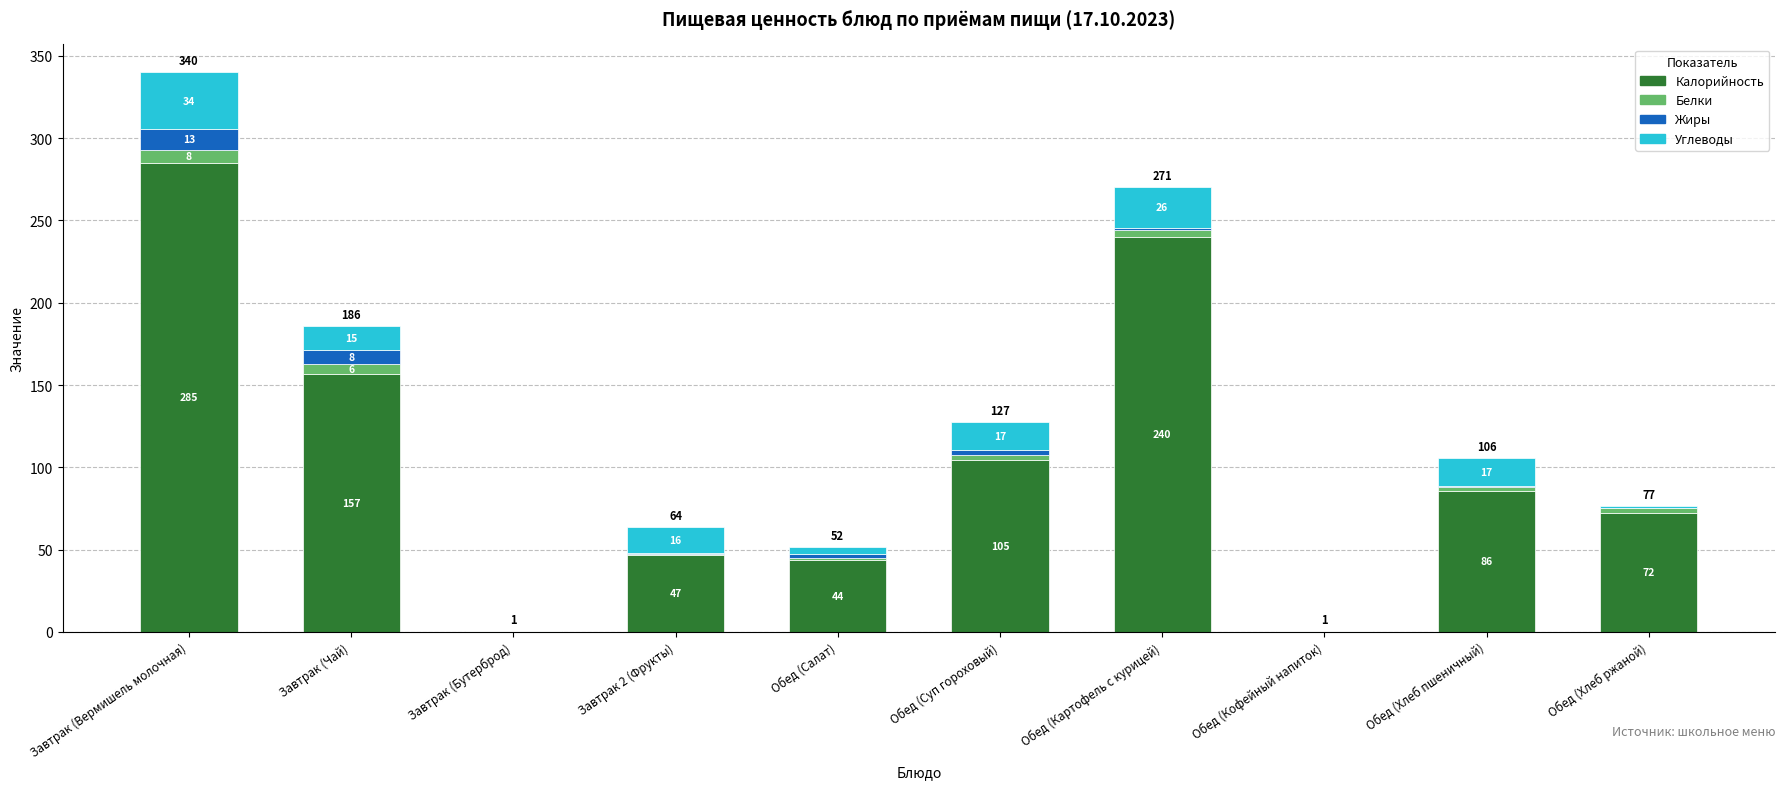

Are the bars grouped side by side (vs. stacked)?

No